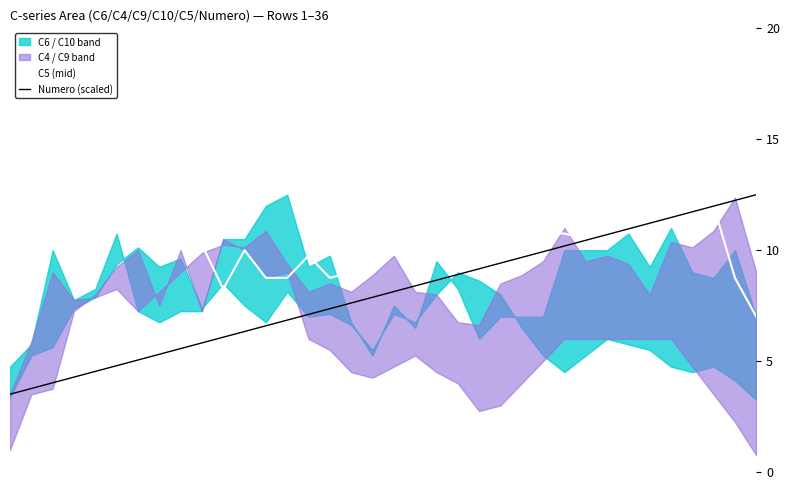

Which series has the largest range (max minus min)?

C5 (mid)